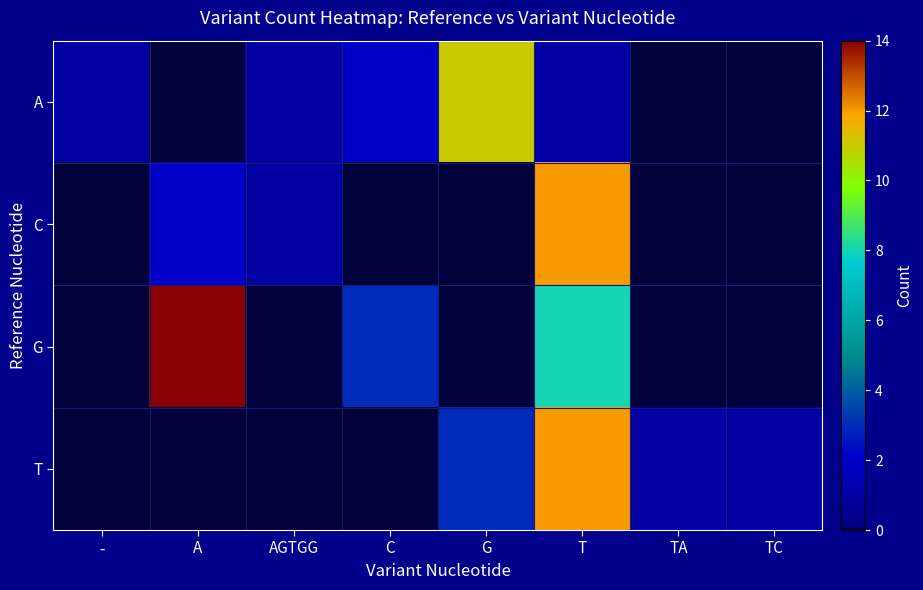

Which series has the widest spread of values?

G